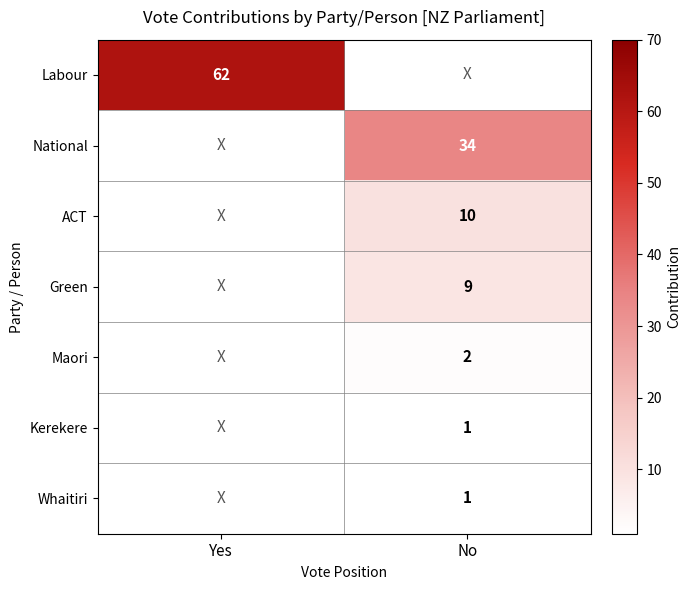

The Labour series shows 42 at Yes. True or false?

False